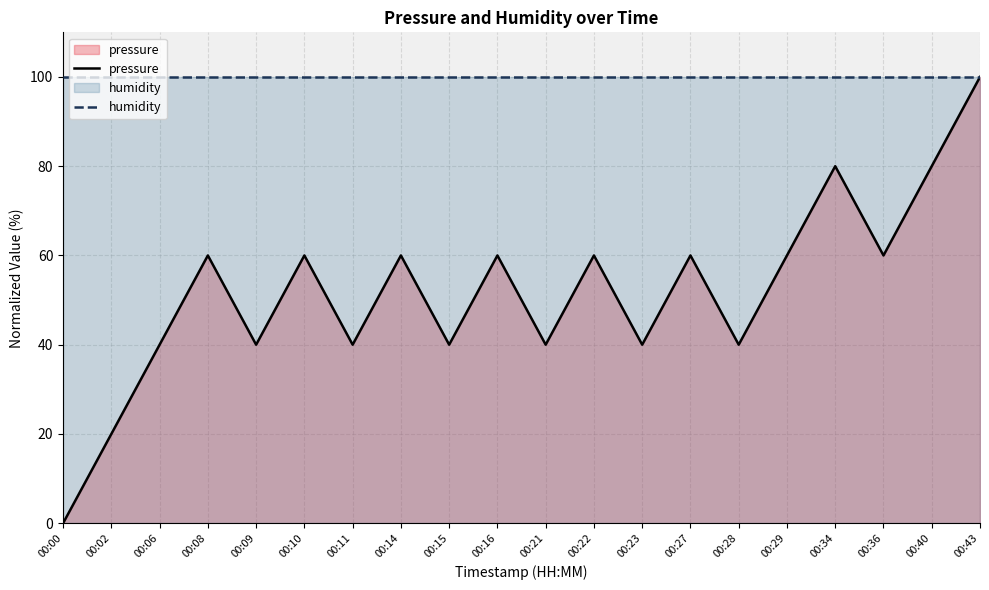

At which label does pressure reach its peak?

00:43